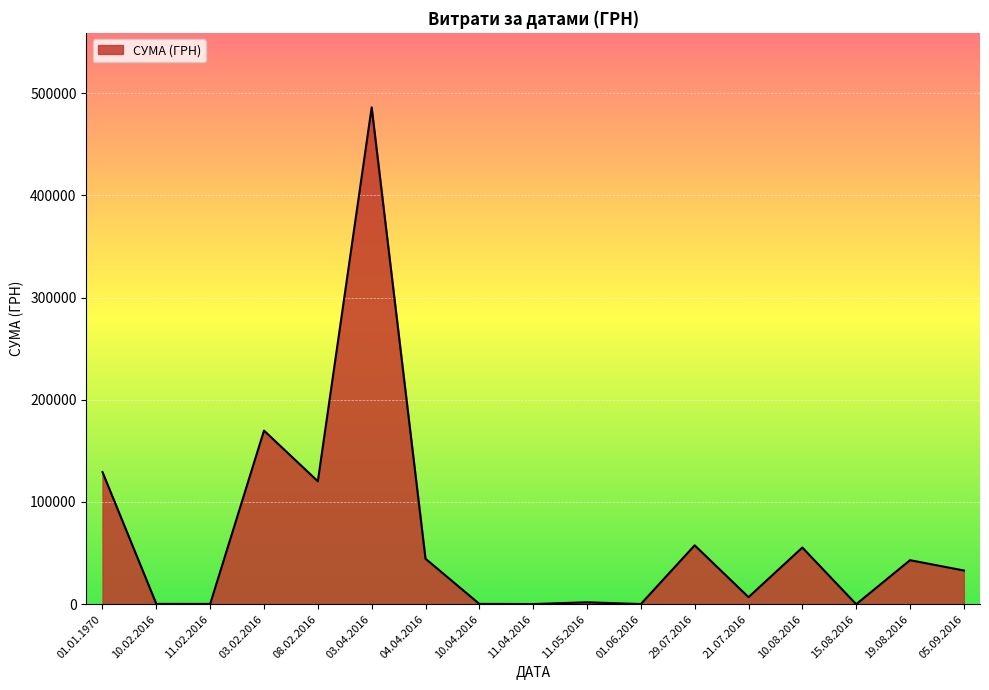

Which has a higher value, 29.07.2016 or 01.01.1970?

01.01.1970